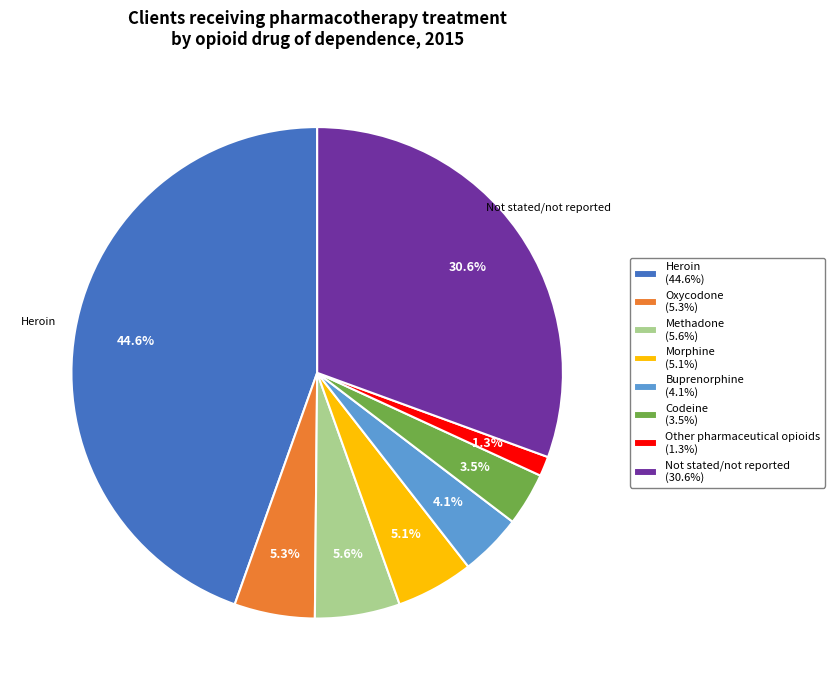

Approximately how many times larger is the value at Heroin compared to Buprenorphine?

10.9